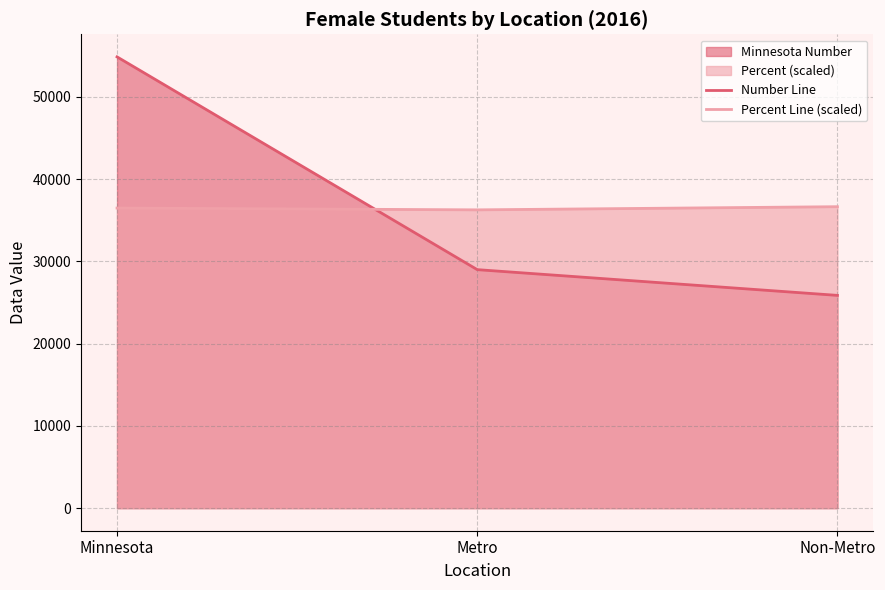

What is the difference between the maximum and second lowest values in the Percent Line (scaled) series?

164.6